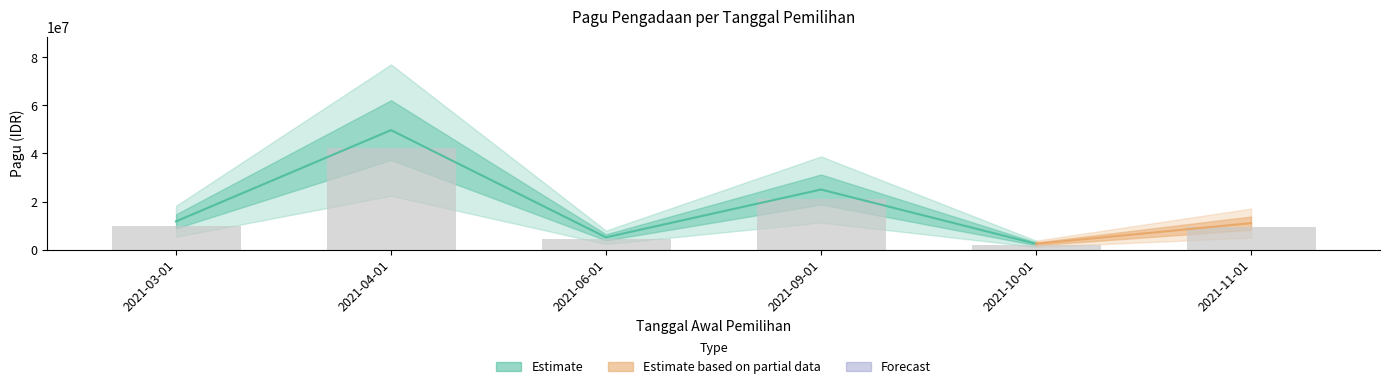

What is the sum of all values?

104973000